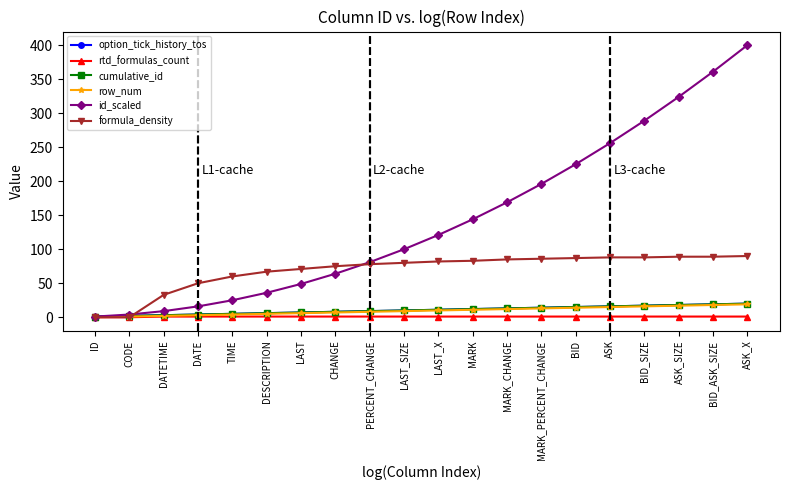

Is this an area chart (filled region under the line)?

No